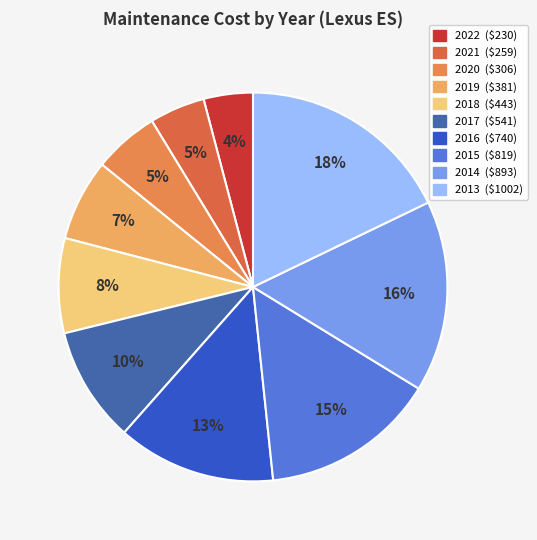

Which slice is the smallest?

2022